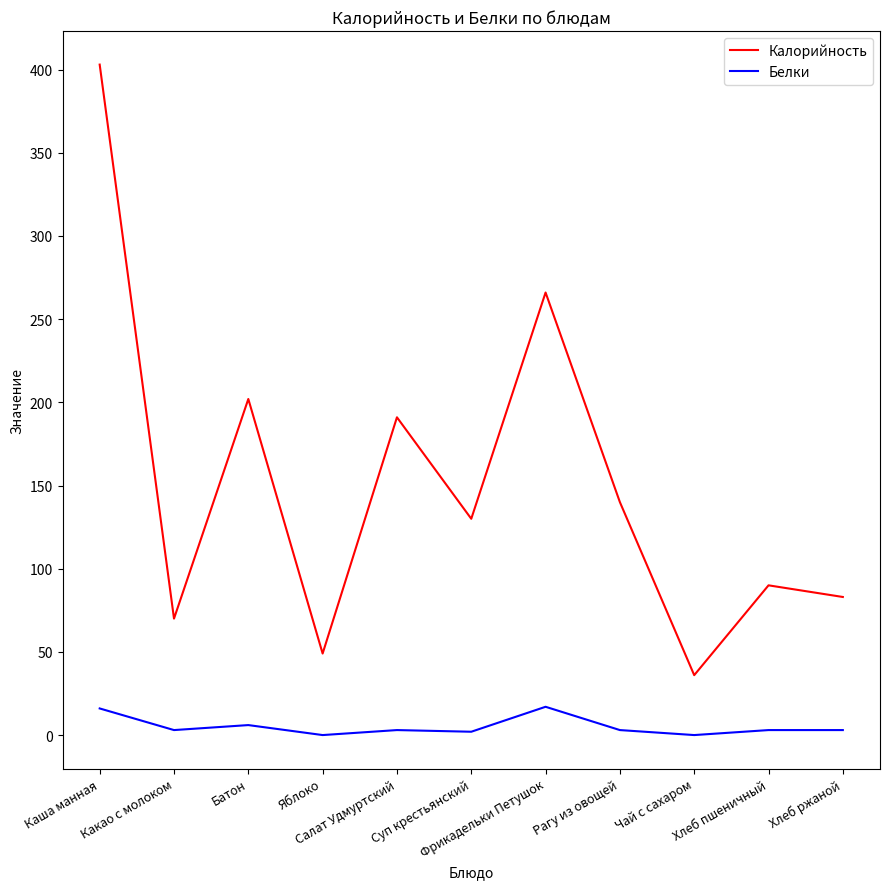

What position from the left is Хлеб пшеничный?

10